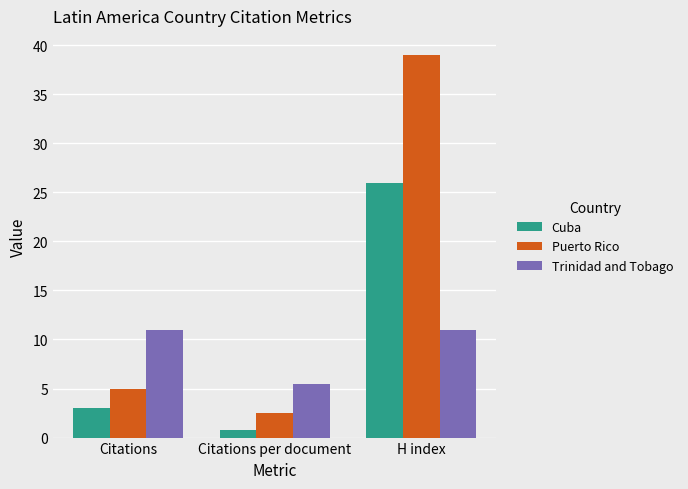

Are the bars grouped side by side (vs. stacked)?

Yes